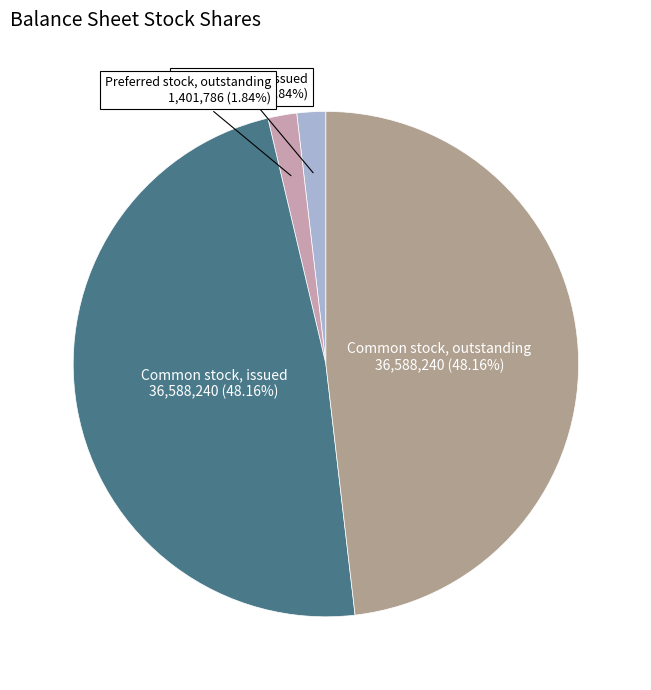

Do Preferred stock, issued and Preferred stock, outstanding together represent more than half of the pie?

No